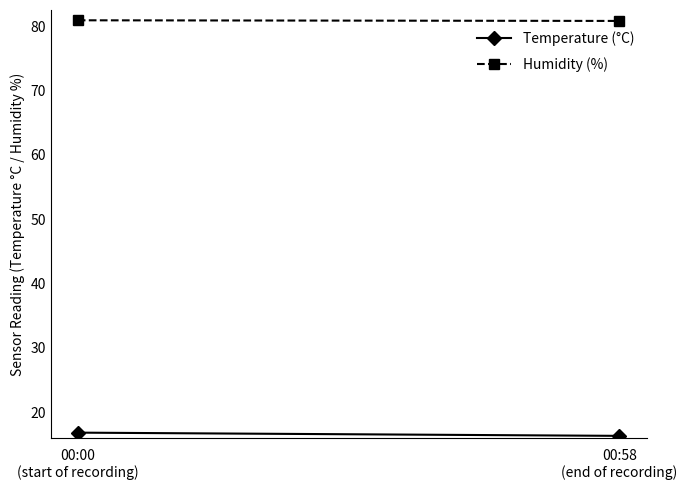

Rank the series at 00:00
(start of recording) from highest to lowest value.

Humidity (%), Temperature (°C)